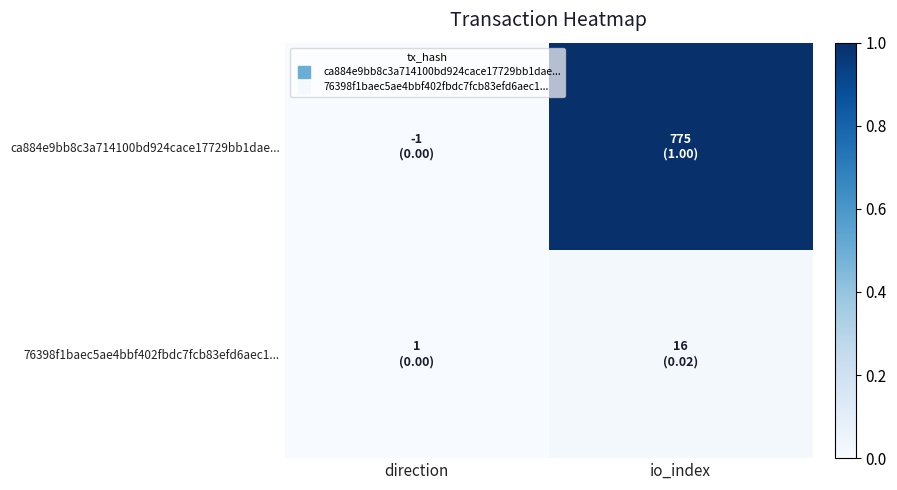

What is the greatest value displayed?

1.0